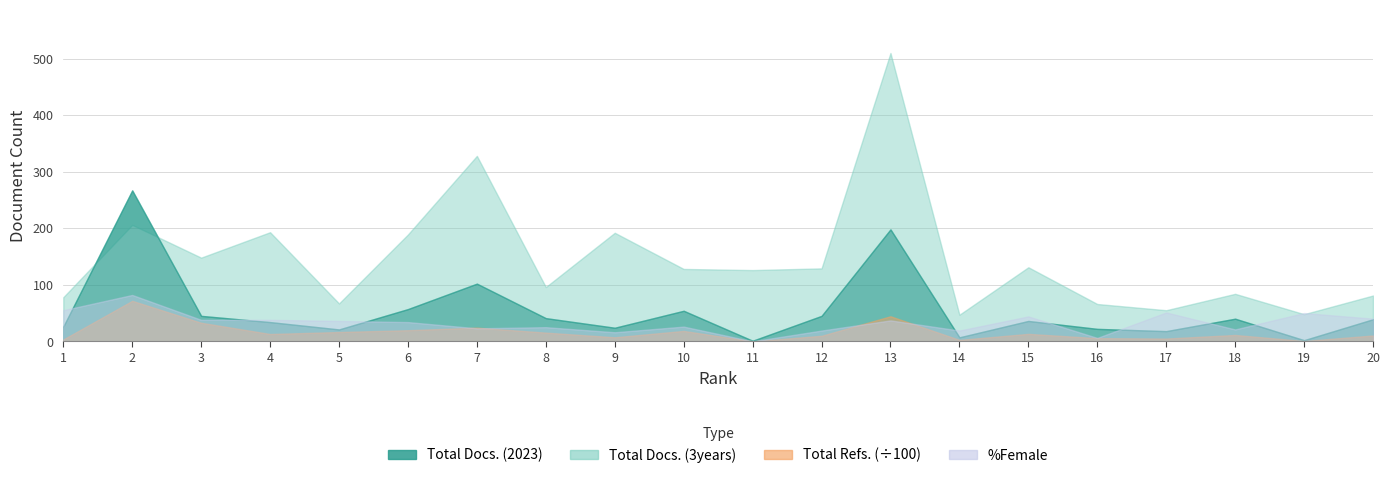

How many data points does each series have?

20